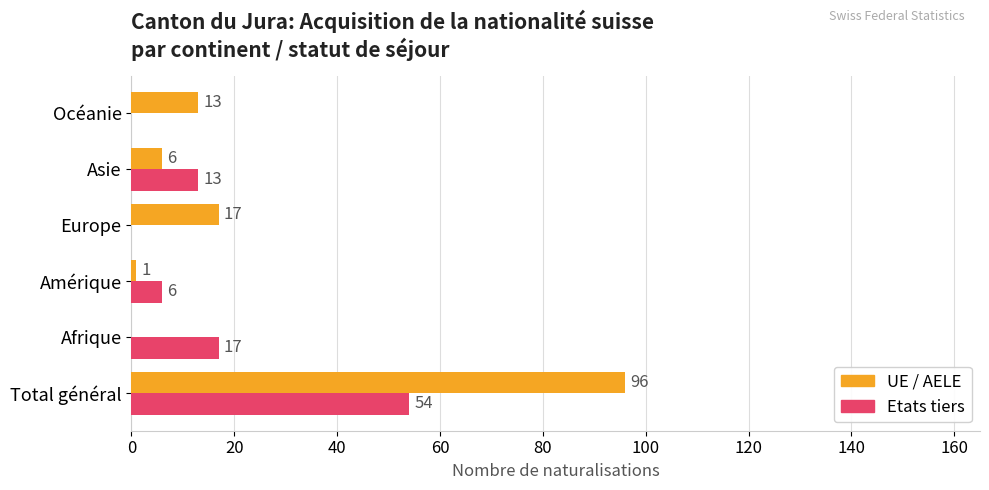

The Etats tiers series shows 90 at Total général. True or false?

False